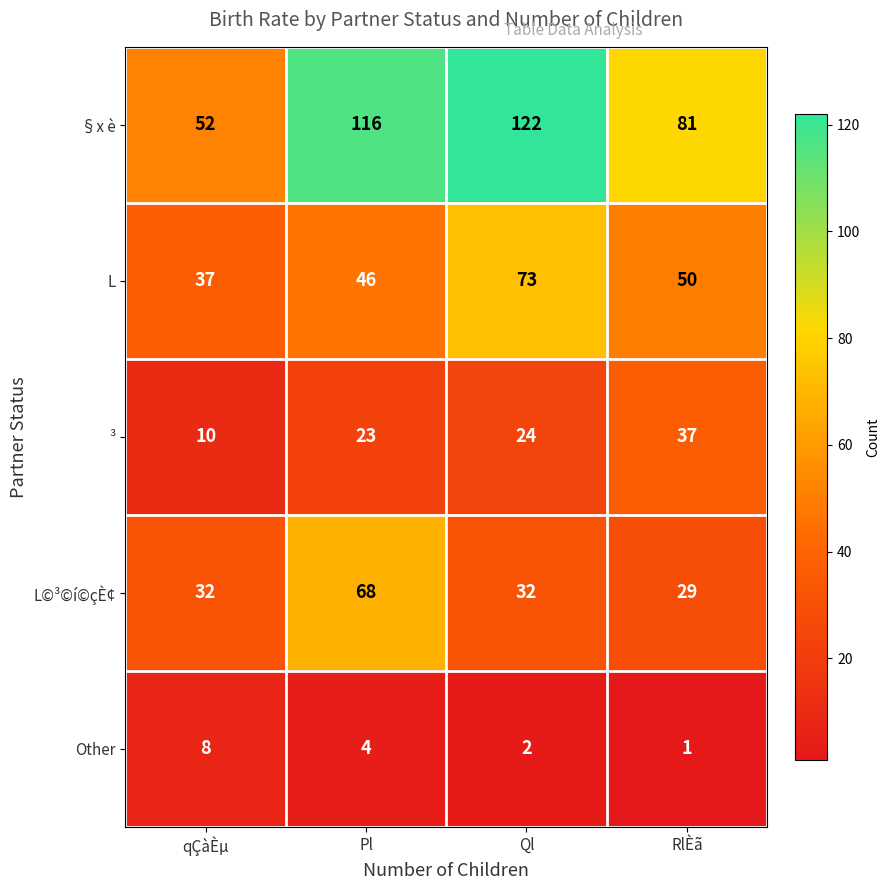

Is it true that ³ equals 23 at Pl?

True